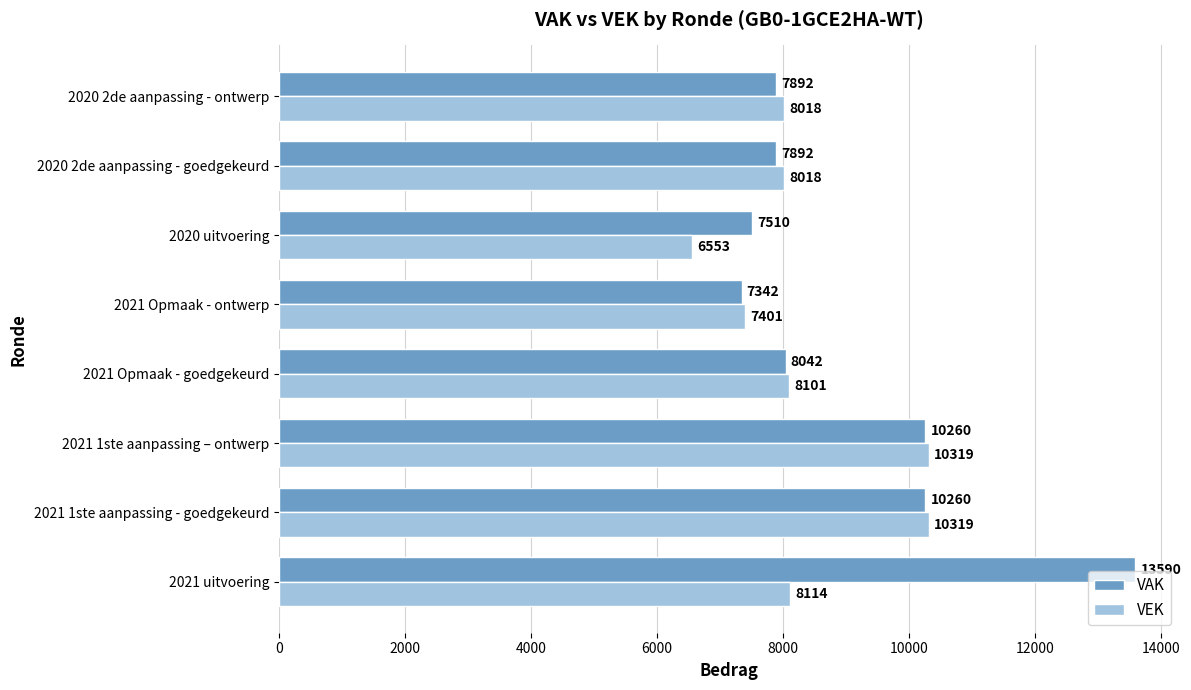

What is the difference between the maximum and second lowest values in the VEK series?

2918